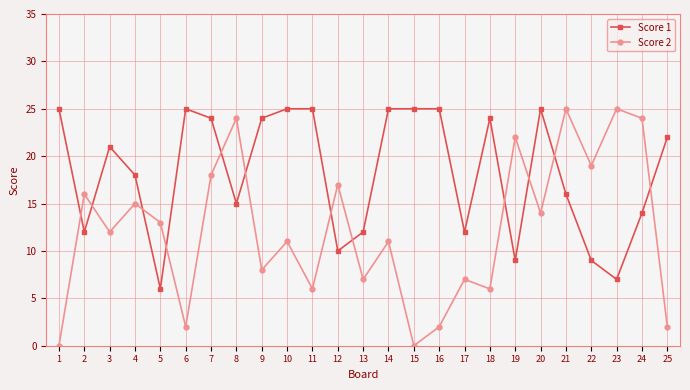

In Score 2, how many points are lower than both neighbors (excluding endpoints)?

9